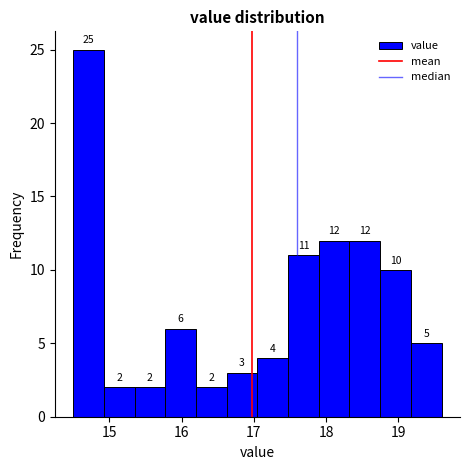

Which range on the x-axis has the tallest bar?

14.5 to 14.9